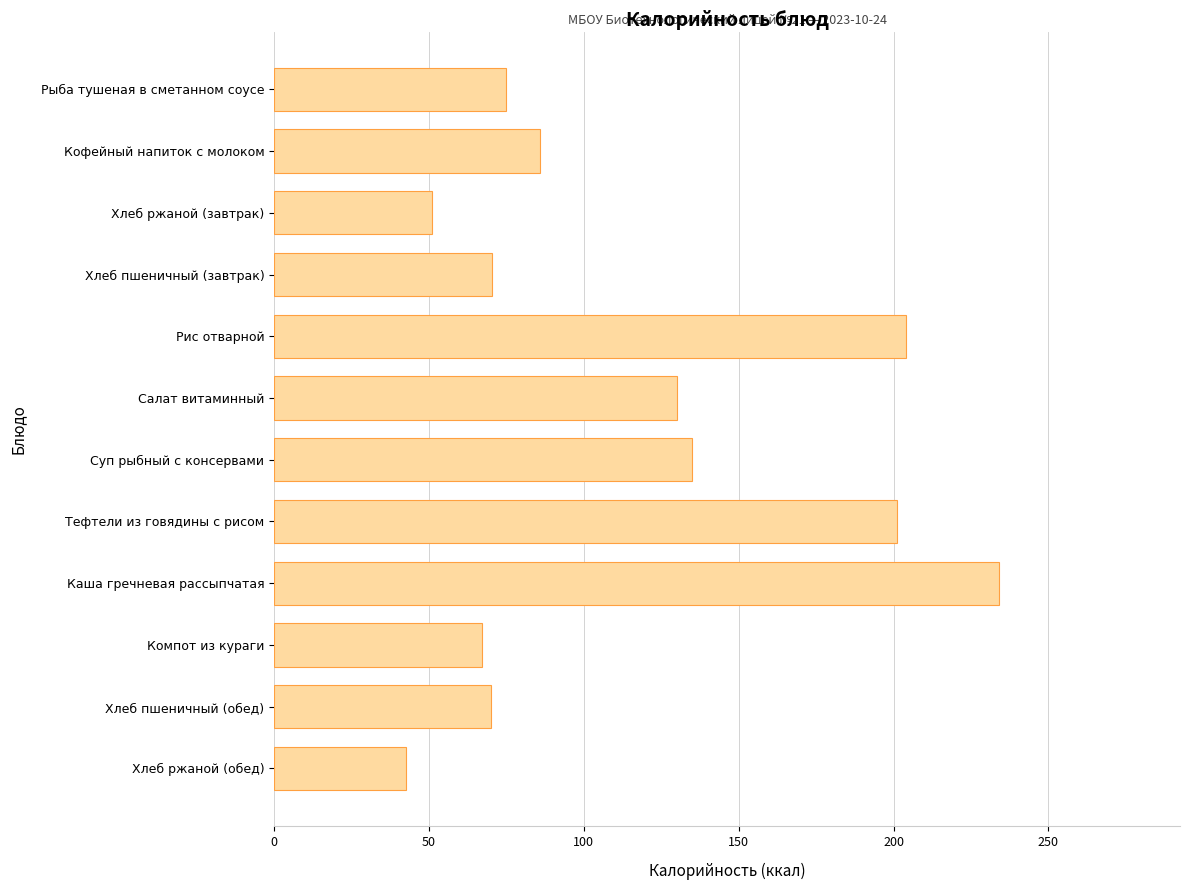

What is the minimum value shown in the chart?

42.7